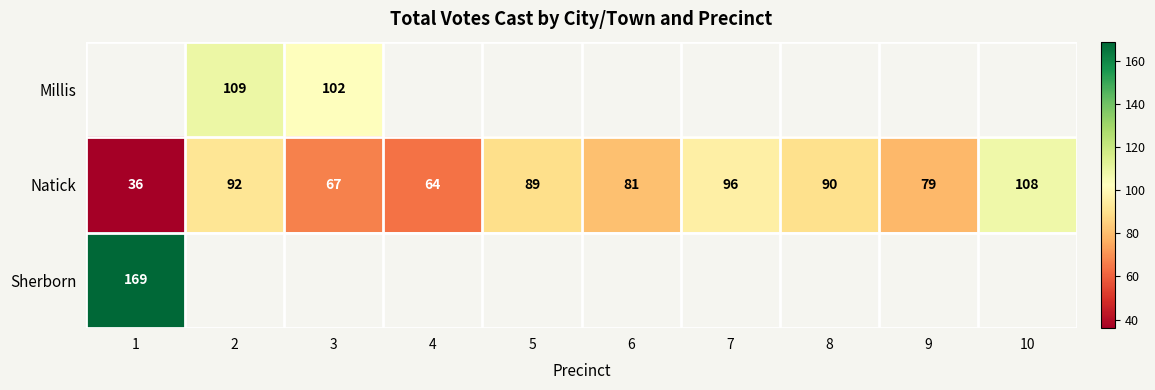

List the labels in order of Natick value, smallest first.

1, 4, 3, 9, 6, 5, 8, 2, 7, 10